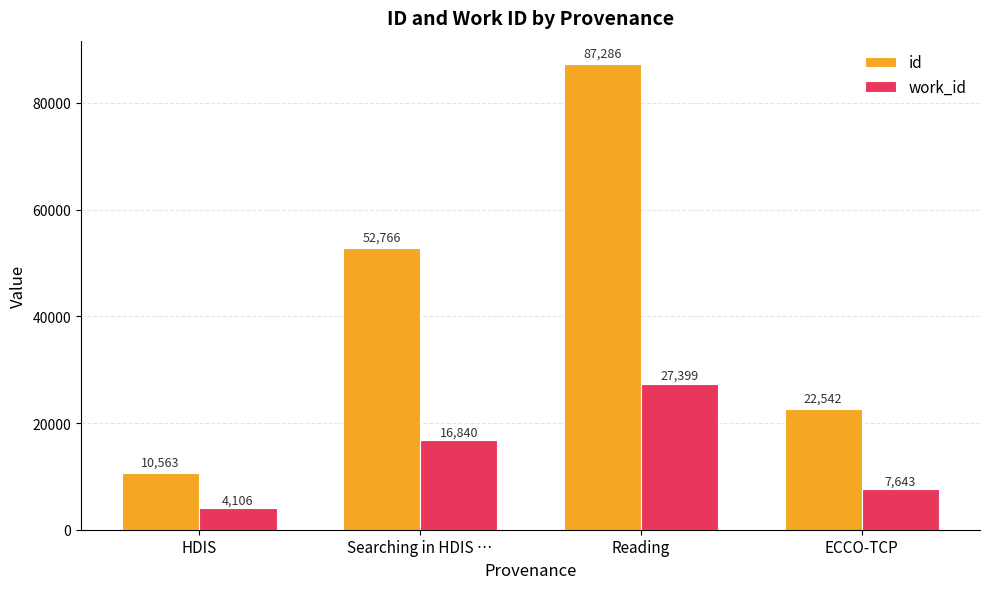

Reading right to left, what are all the values shown in this chart?

id: 22542	87286	52766	10563
work_id: 7643	27399	16840	4106